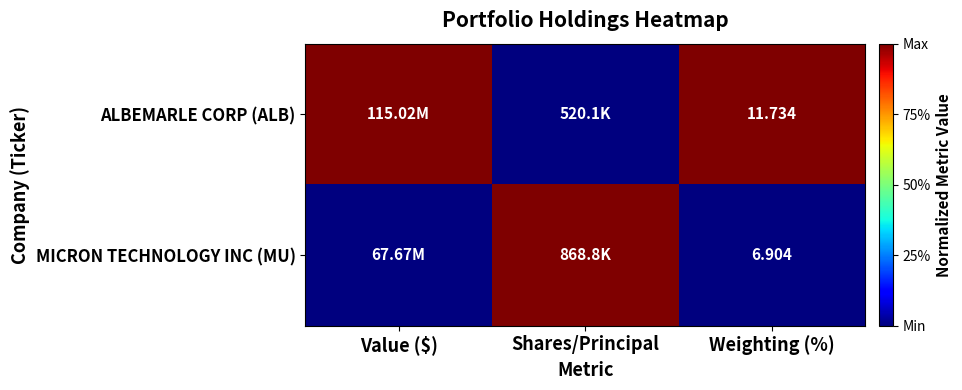

Is the value of MICRON TECHNOLOGY INC (MU) at Weighting (%) greater than the value of ALBEMARLE CORP (ALB) at Weighting (%)?

No